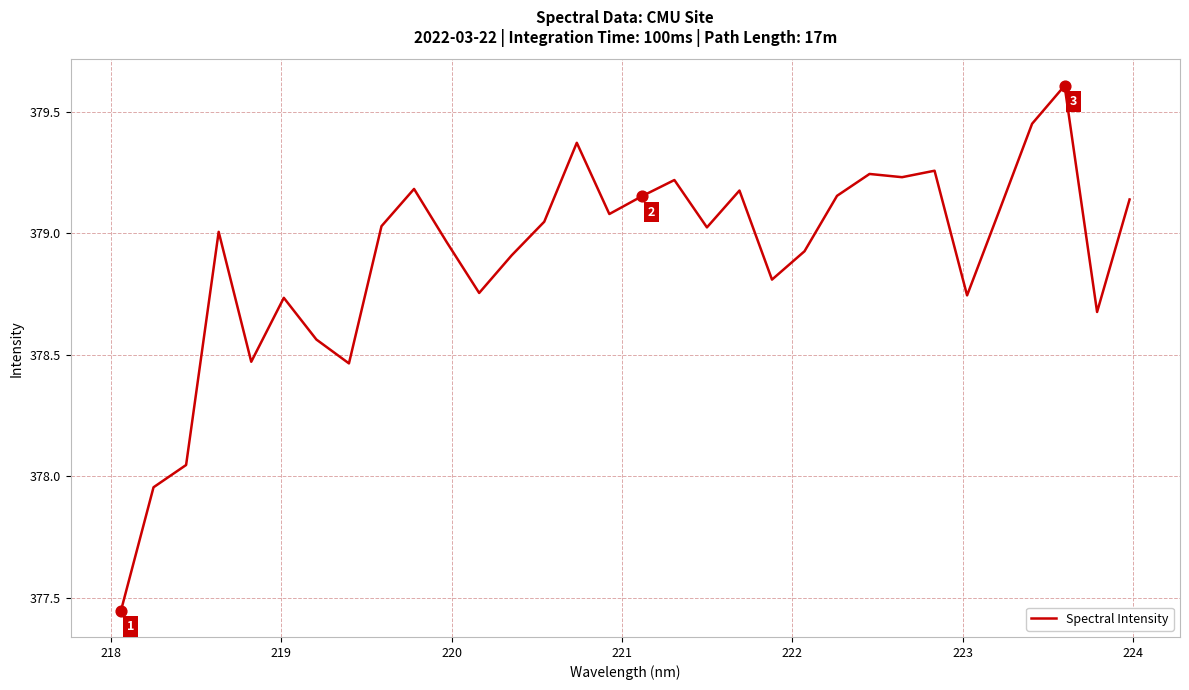

What is the difference between the maximum and minimum values?

2.2